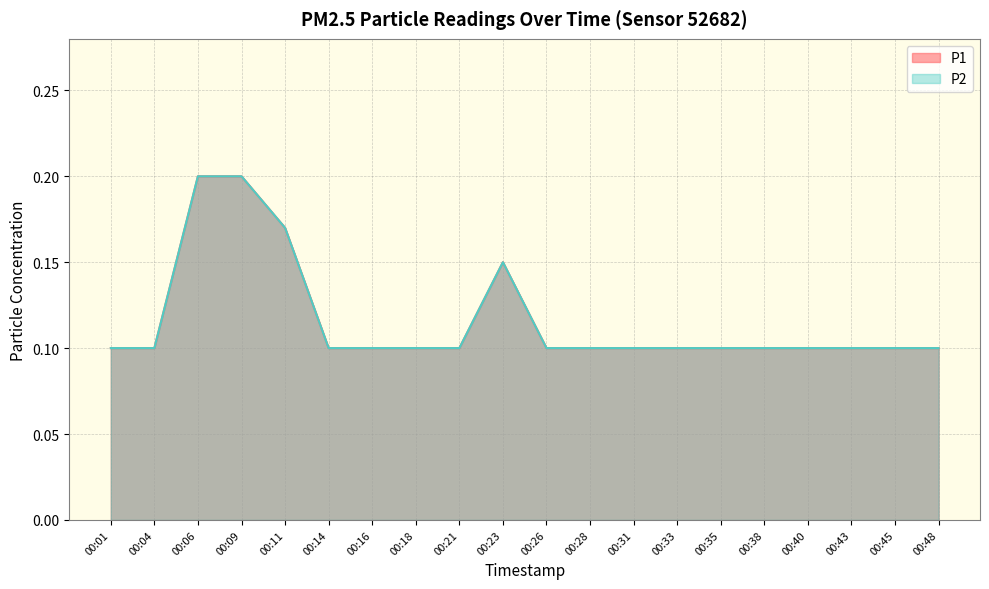

Between 00:11 and 00:21, which series saw the biggest shift?

P1